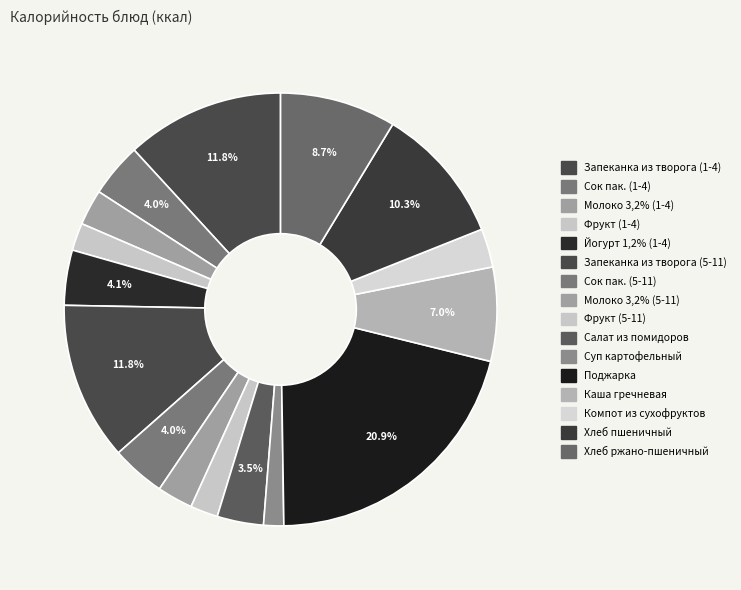

Does Суп картофельный represent more than half of the total?

No